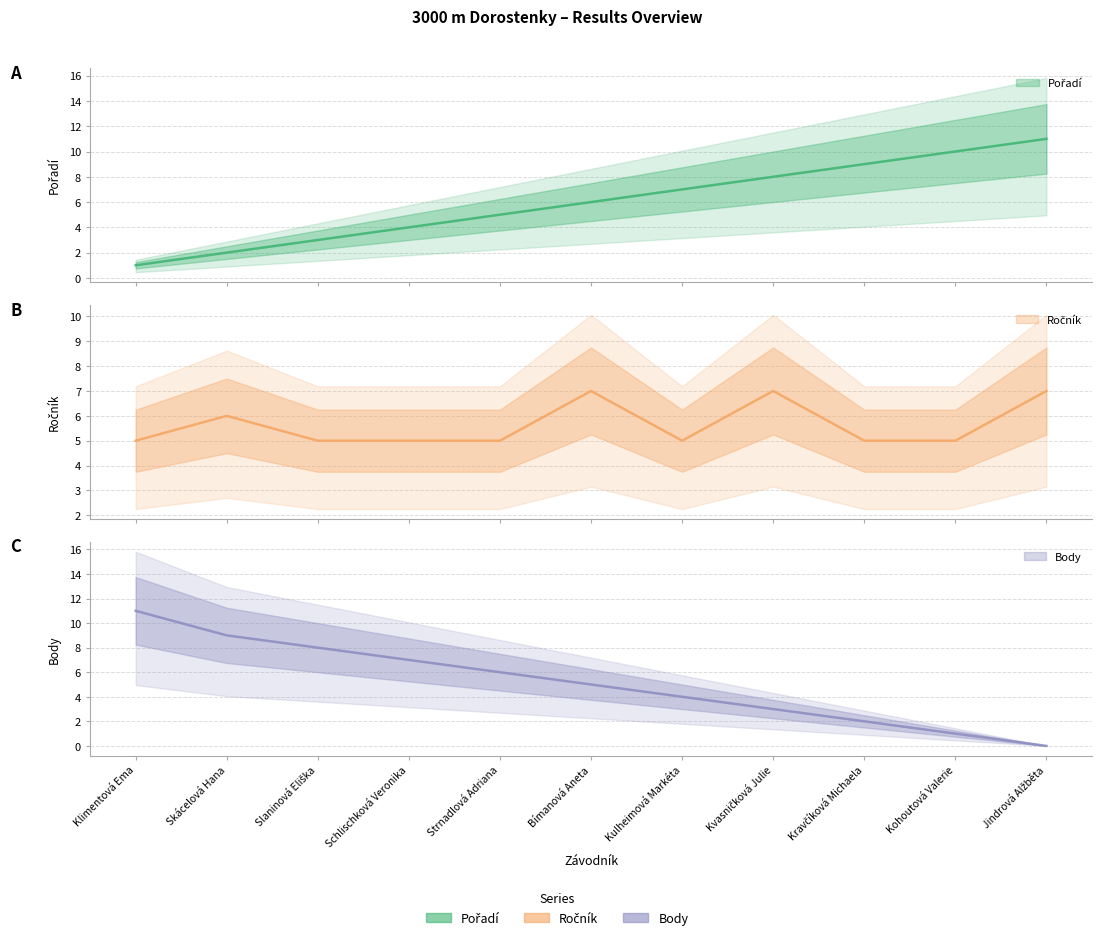

List the series in order of their overall mean, highest first.

Pořadí, Ročník, Body